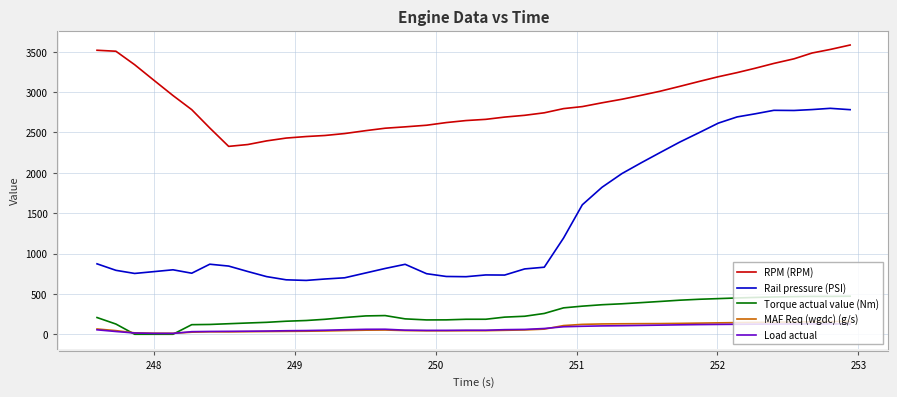

Which series has the largest total across all categories?

RPM (RPM)